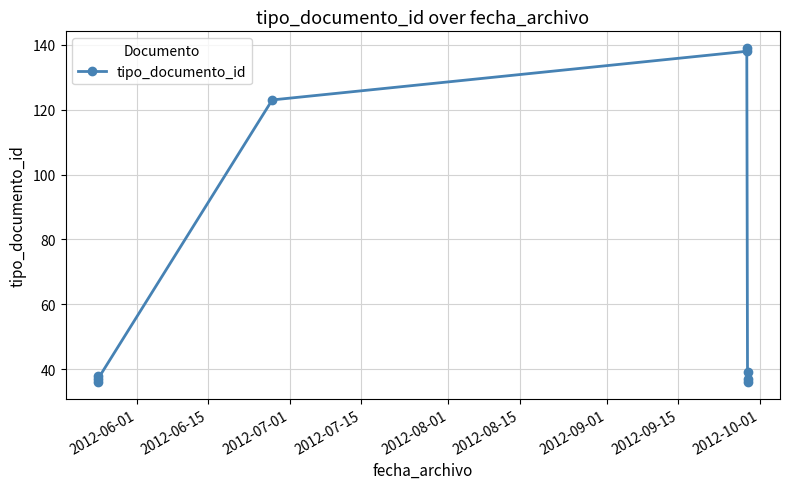

How many points are higher than both their immediate neighbors (excluding endpoints)?

2